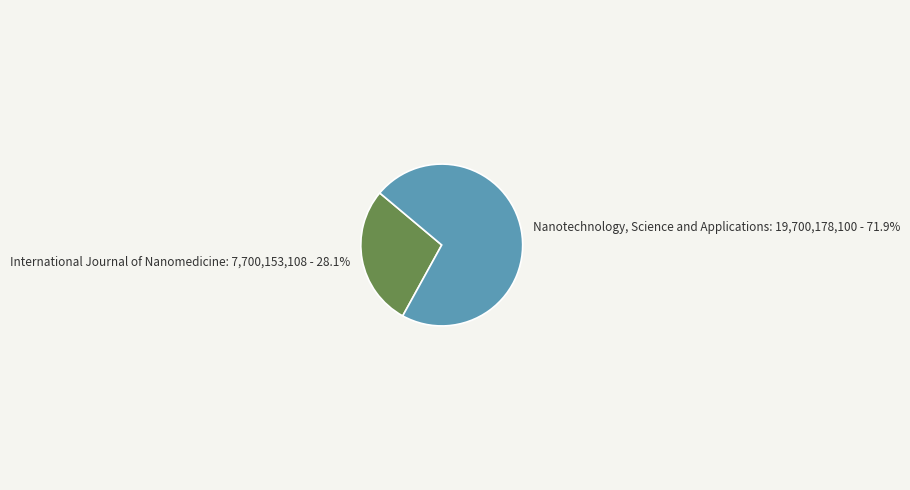

What percentage is the International Journal of Nanomedicine slice, to the nearest percent?

28%